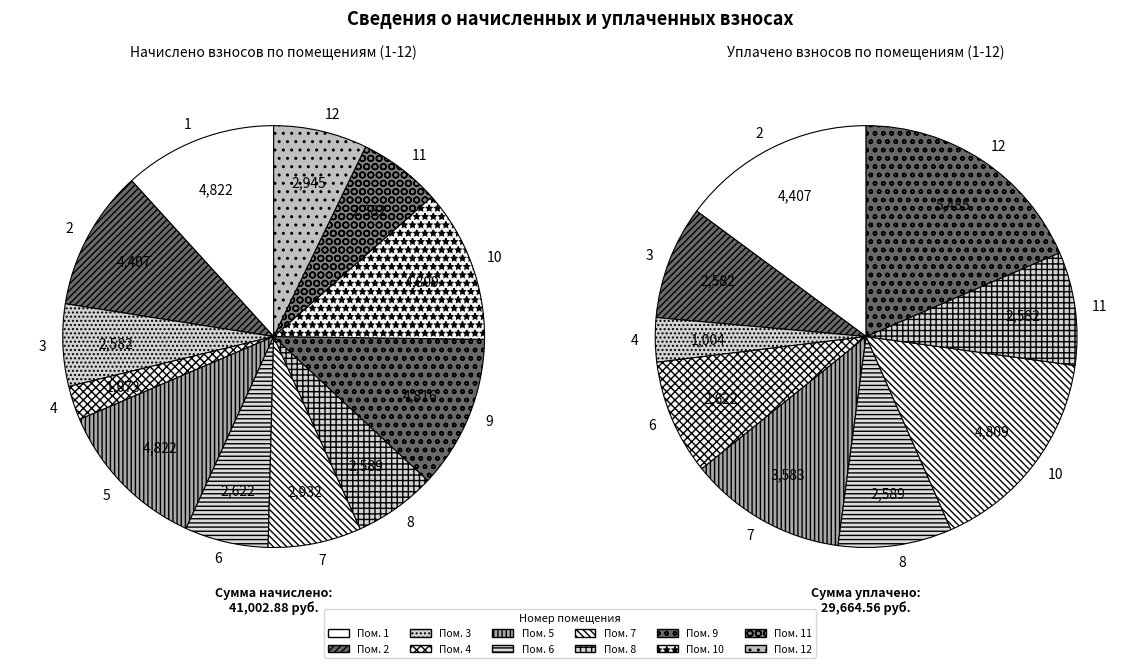

The 4 slice represents 9% of the pie. True or false?

False